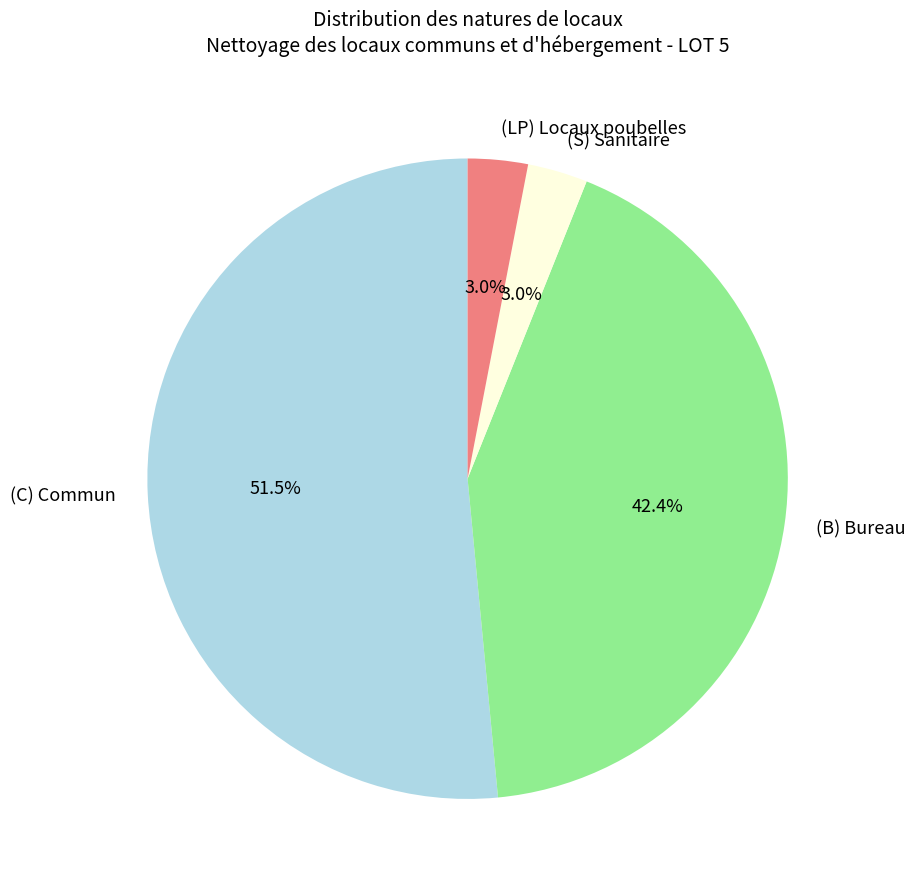

The (C) Commun slice represents 40% of the pie. True or false?

False